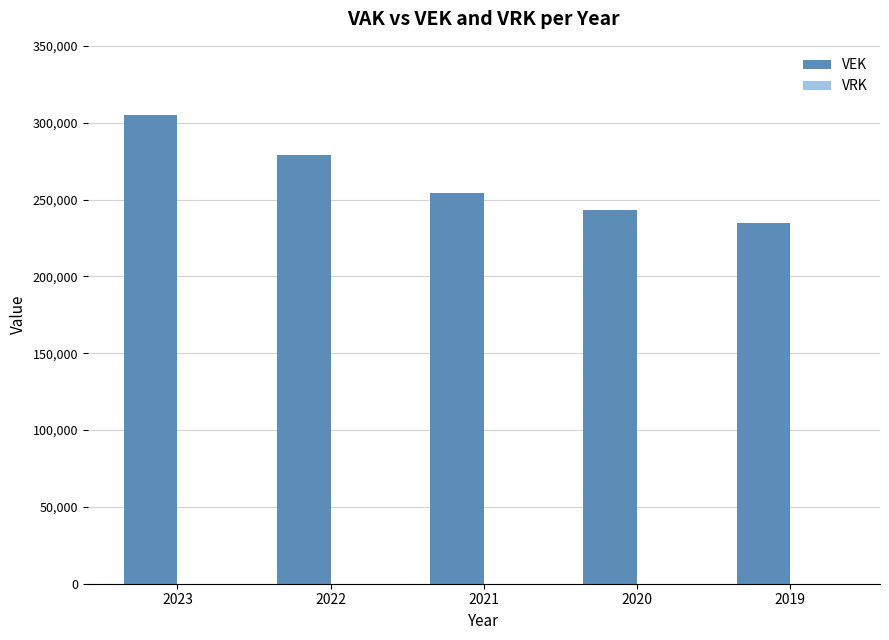

List the labels in order of value, smallest first.

2019, 2020, 2021, 2022, 2023